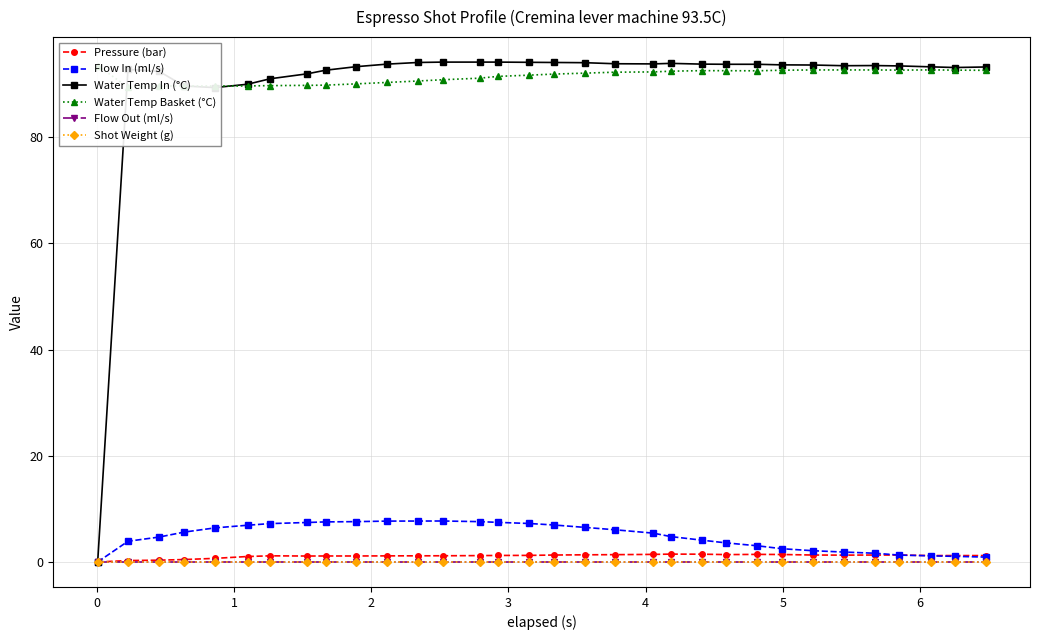

The Water Temp In (°C) series shows 62.1 at 1. True or false?

False